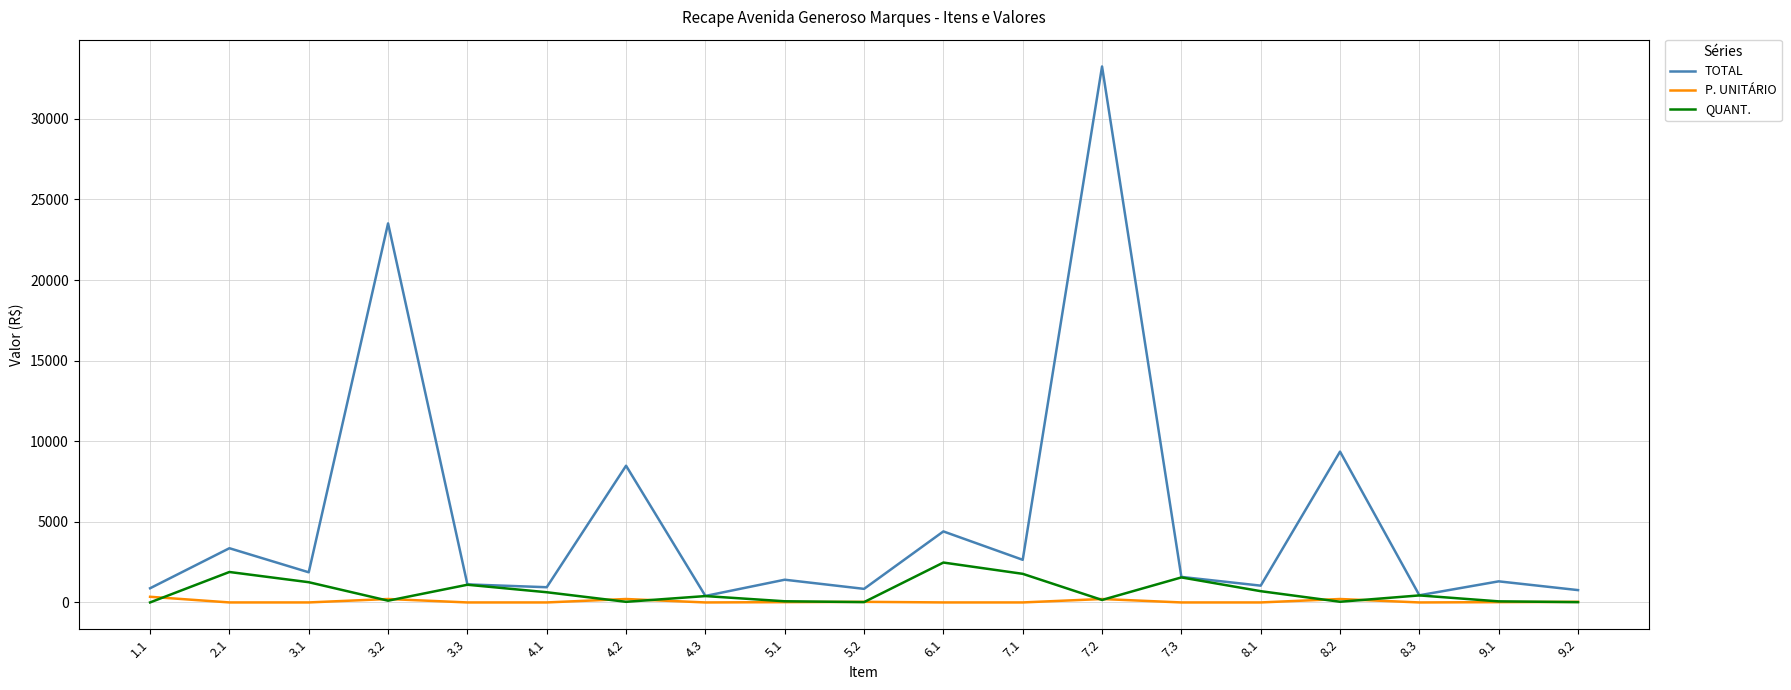

Rank the series by their maximum value, from highest to lowest.

TOTAL, QUANT., P. UNITÁRIO